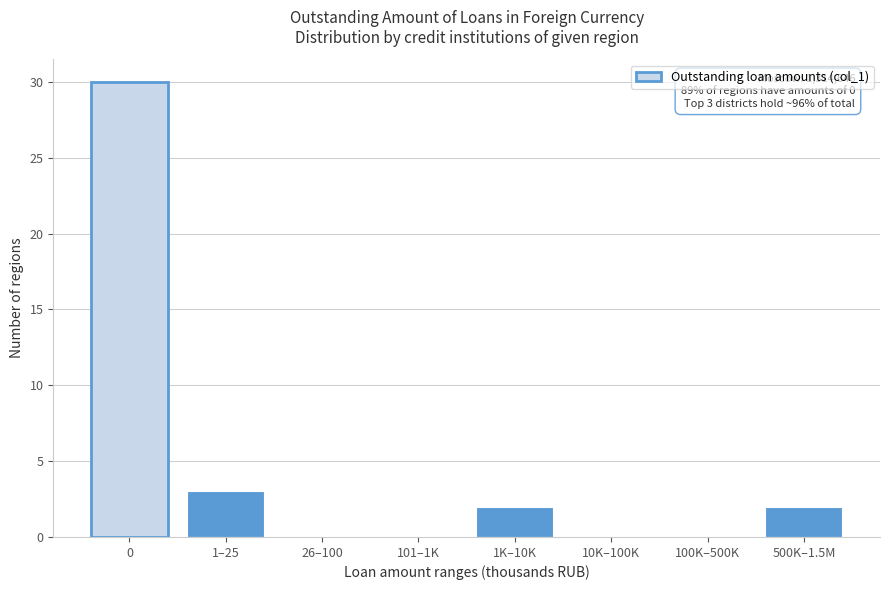

Reading left to right, extract all data points from this chart.

0=30	1–25=3	26–100=0	101–1K=0	1K–10K=2	10K–100K=0	100K–500K=0	500K–1.5M=2